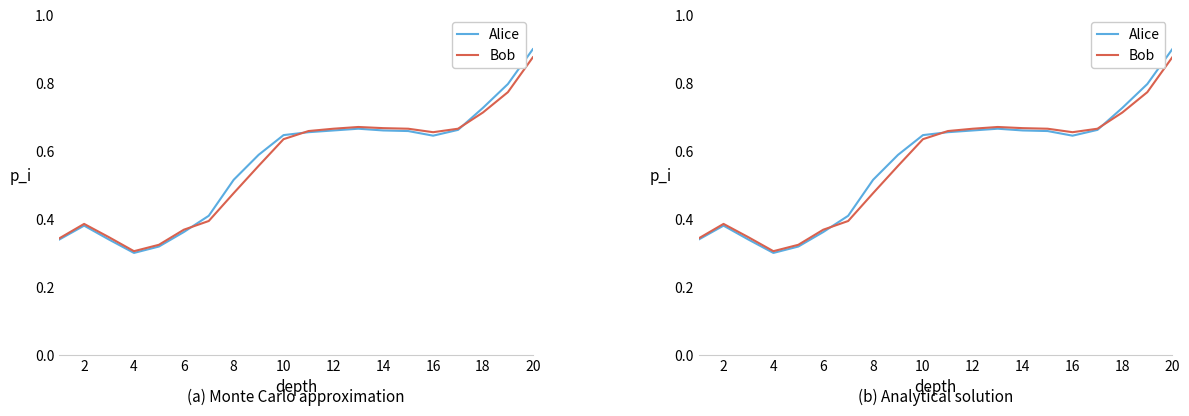

What are all the series names shown in the legend?

Alice, Bob